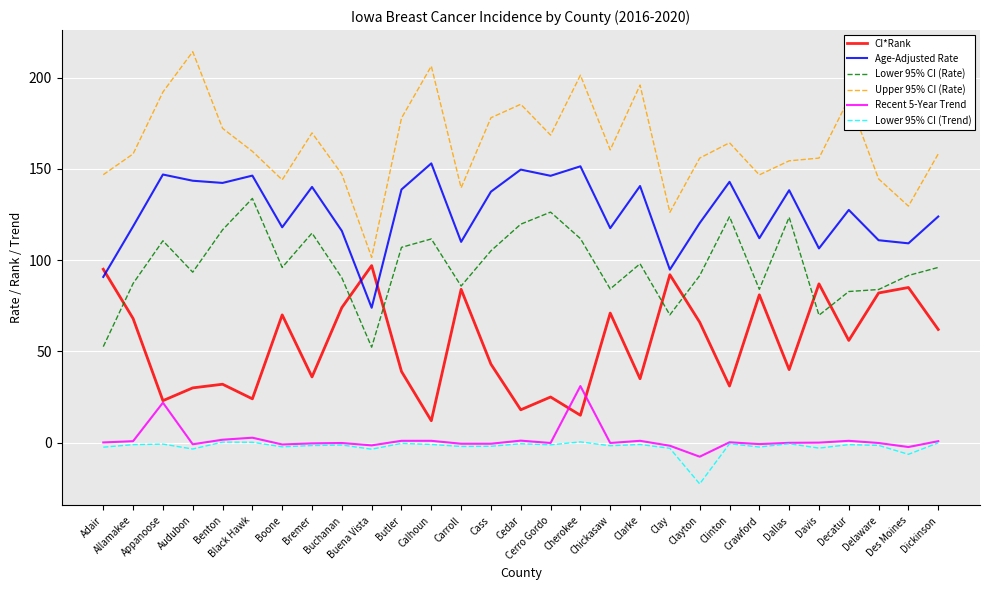

What value does the Upper 95% CI (Rate) series have at Clinton?

164.3